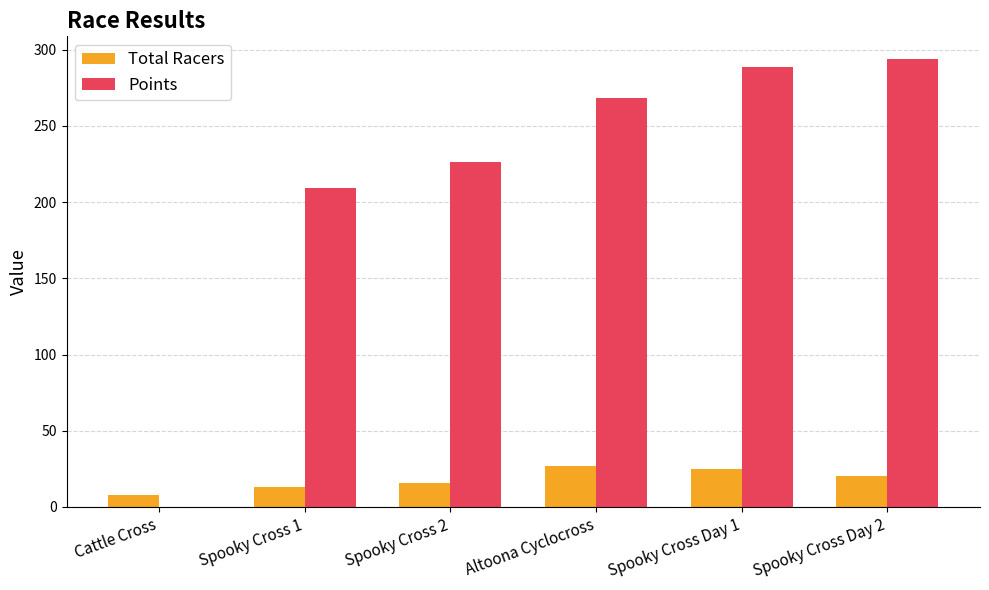

The value of Total Racers at Spooky Cross 2 is 16.0. True or false?

True